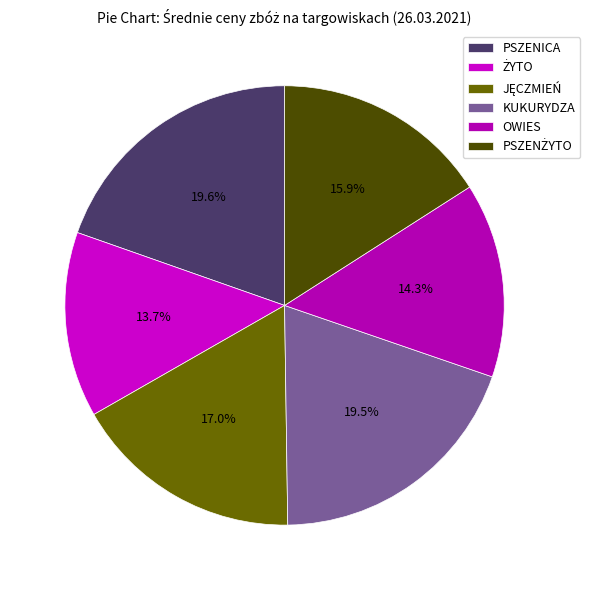

What is the change in value from PSZENICA to OWIES?

-266.0